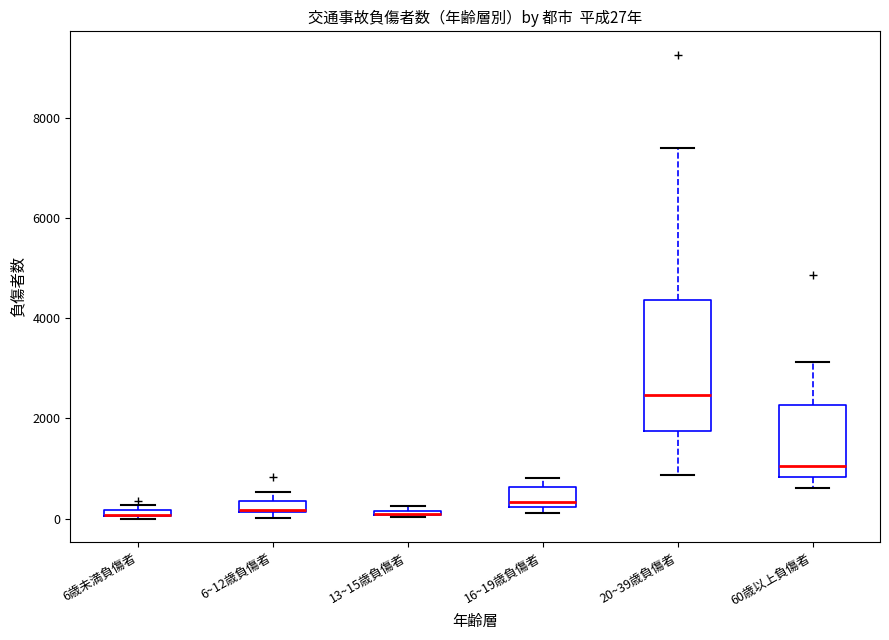

Comparing the boxes themselves (not the whiskers), which one is the tallest?

20~39歳負傷者